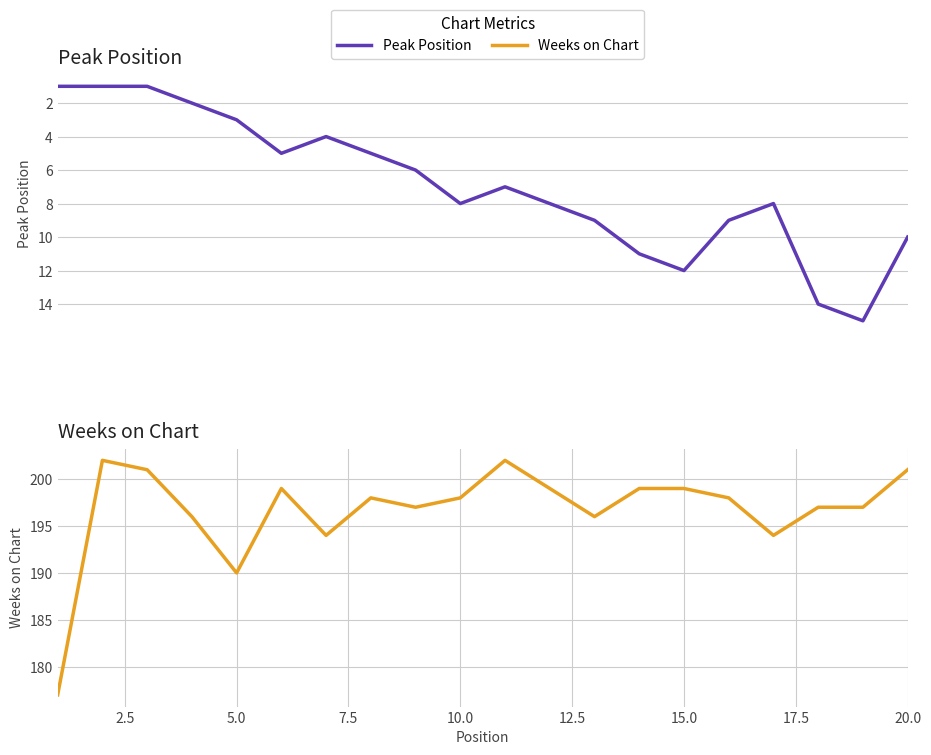

What is the sum of all Weeks on Chart values?

3934